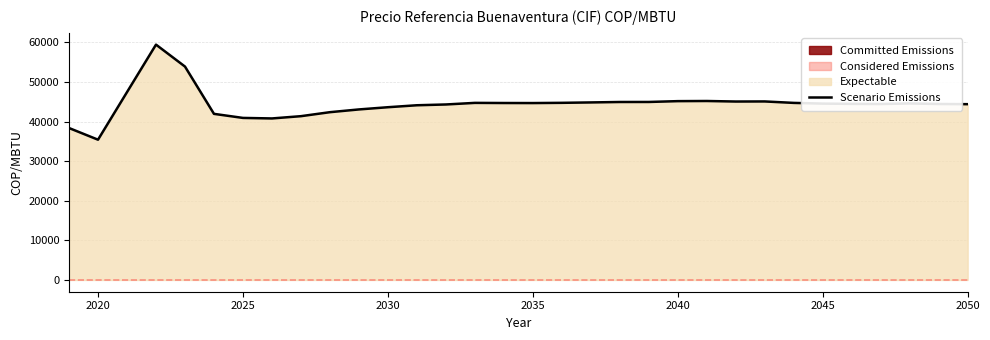

Which category has the lowest value across all series?

2020